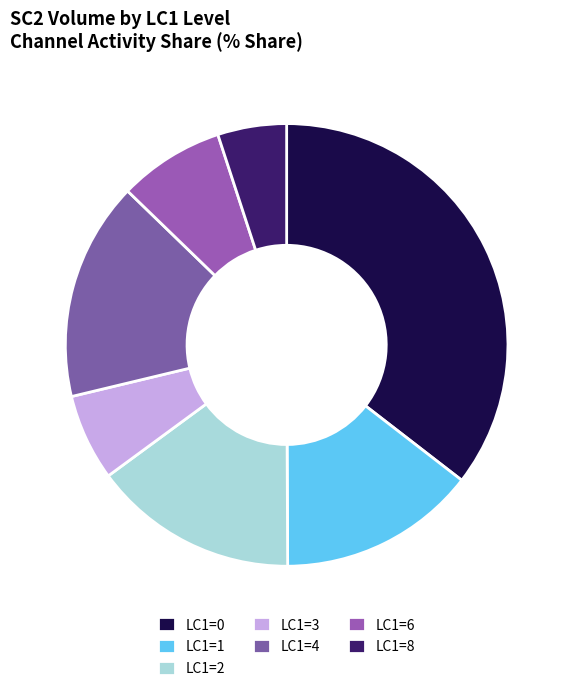

How many slices are in this pie chart?

7